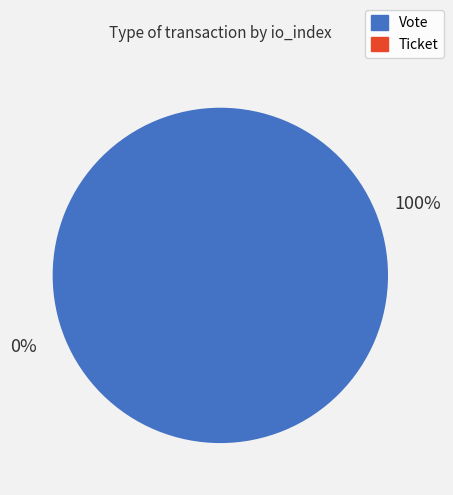

Rank the categories by value from lowest to highest.

Ticket, Vote